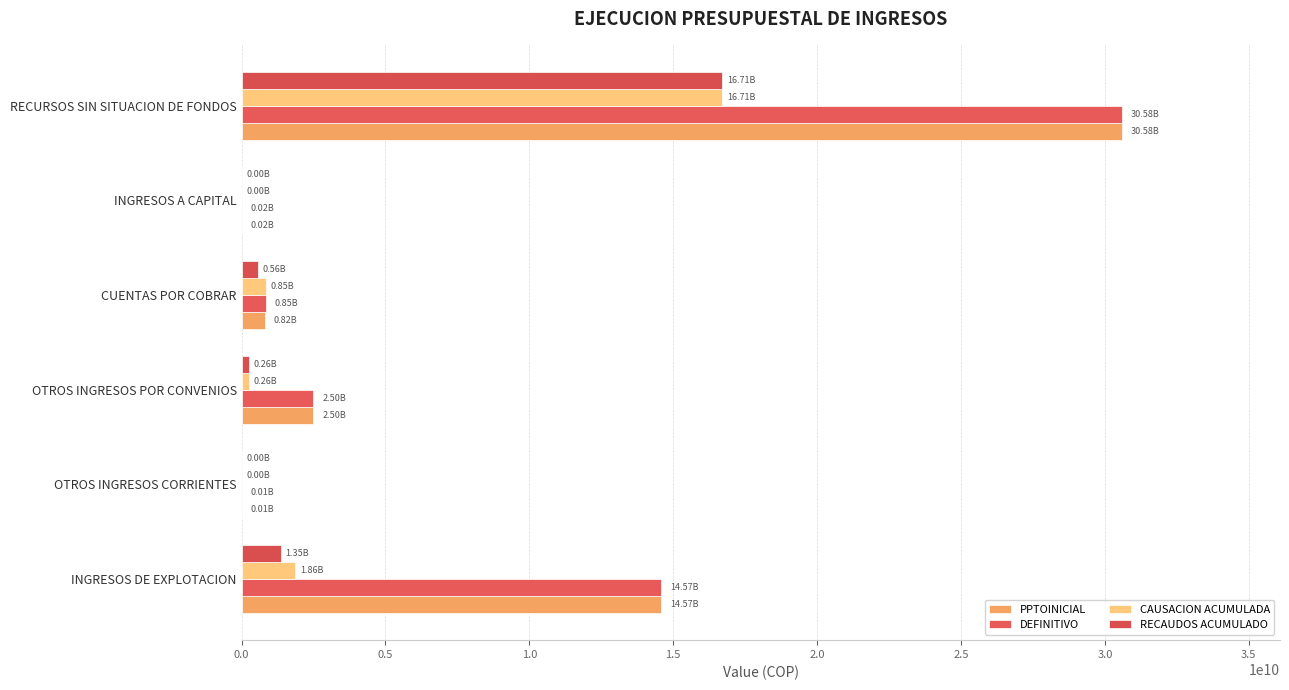

How many series are shown in this chart?

4